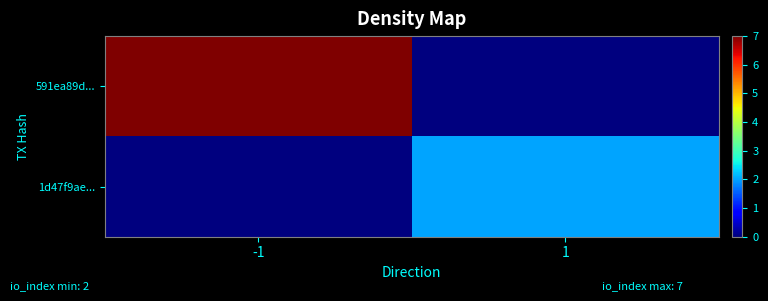

Reading left to right, what are all the values shown in this chart?

591ea89d...: -1=7	1=0
1d47f9ae...: -1=0	1=2